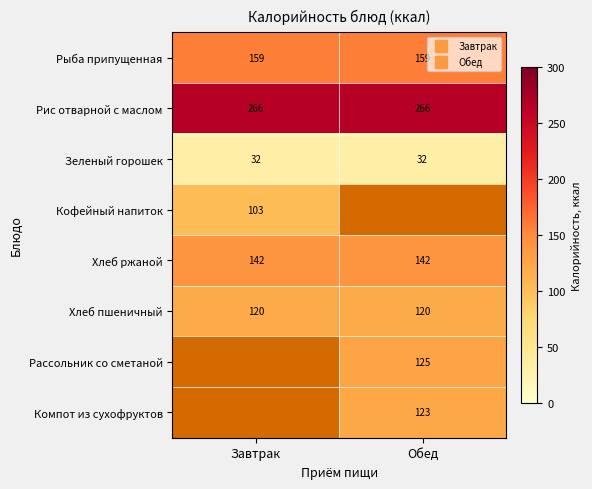

Is it true that Рис отварной с маслом equals 266.0 at Завтрак?

True